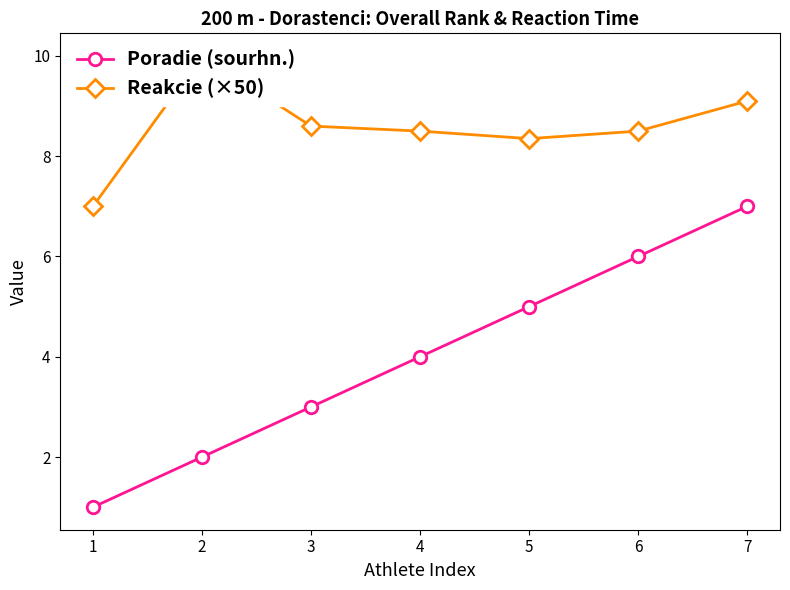

In Reakcie (×50), how many points are higher than both neighbors (excluding endpoints)?

1